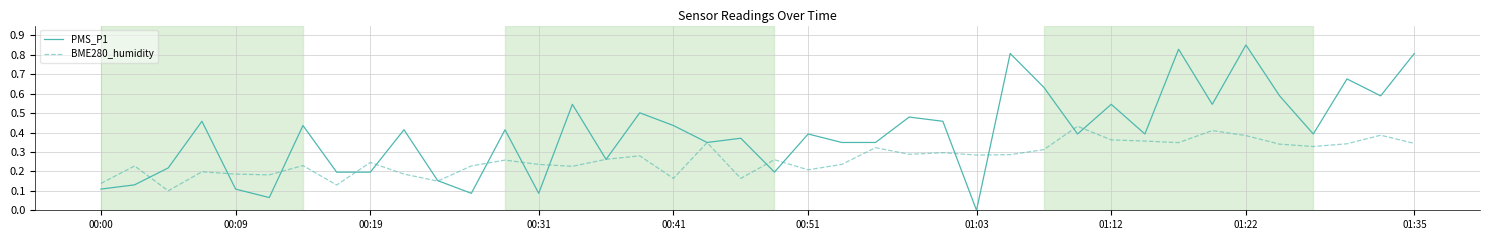

List the series in order of their peak value, lowest first.

BME280_humidity, PMS_P1